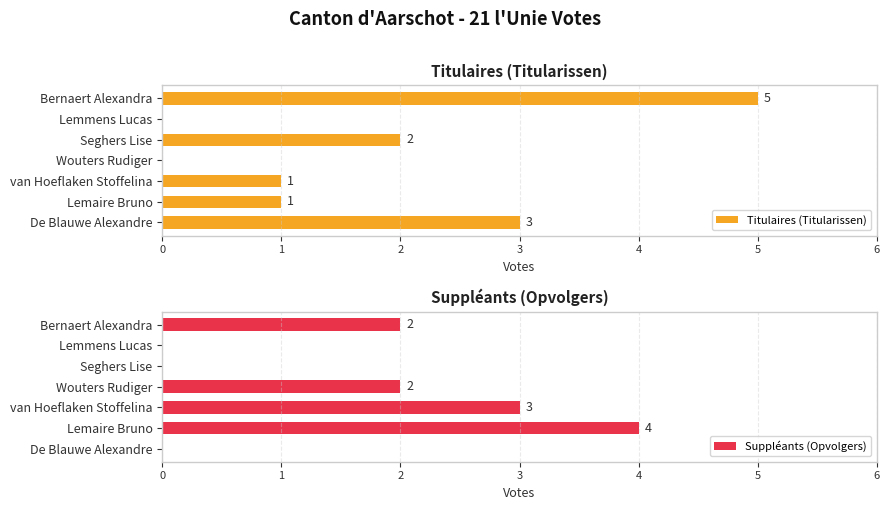

Is it true that Suppléants (Opvolgers) equals 4 at Lemaire Bruno?

True